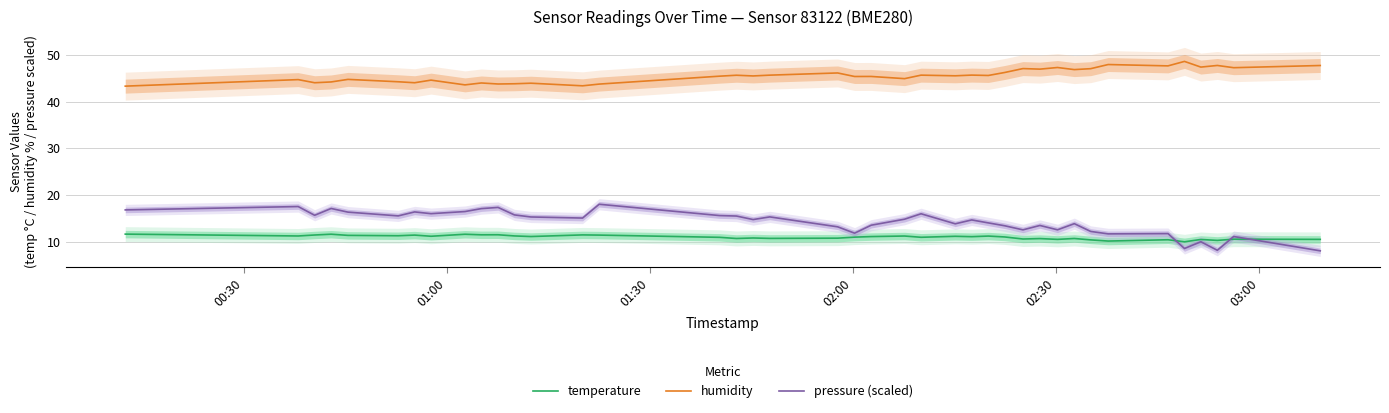

What is the maximum value for pressure (scaled)?

18.0